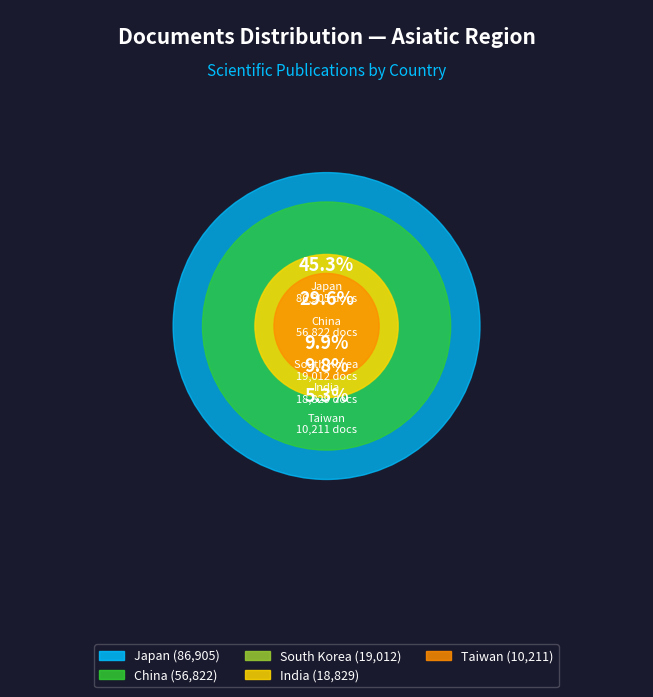

How much of the chart is everything except Japan?

54.7%